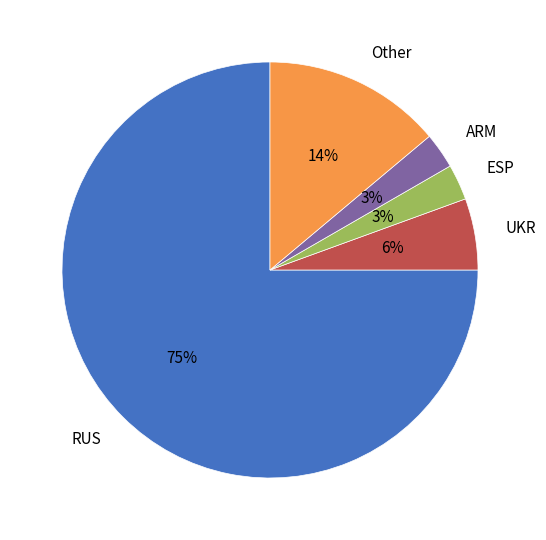

Combined, do Other and RUS account for over 50%?

Yes